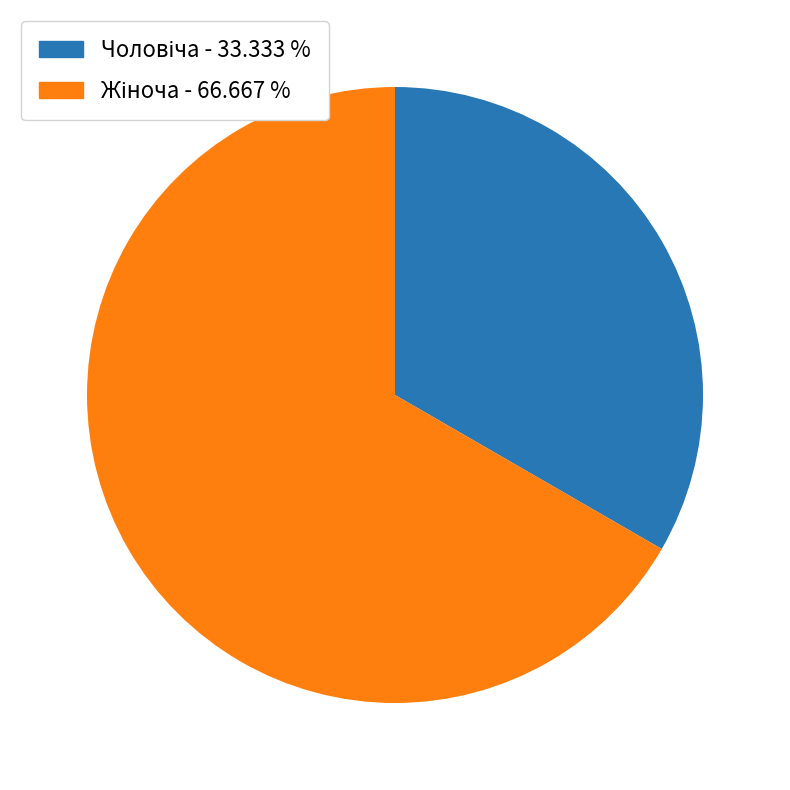

Is there any slice that represents more than half of the pie?

Yes